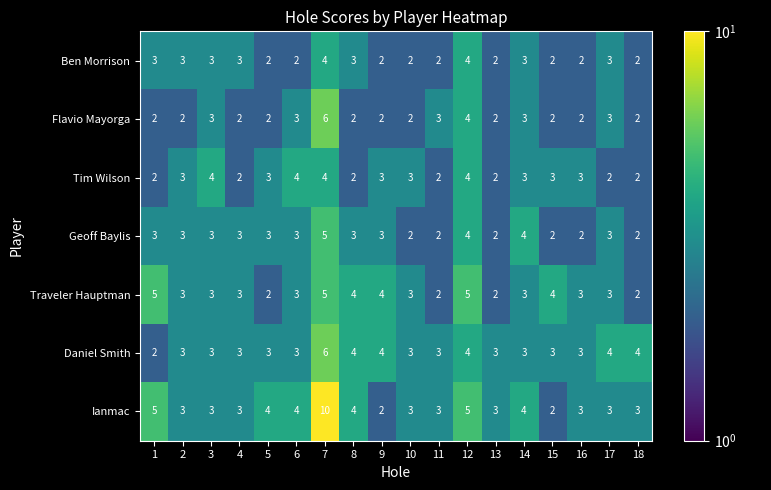

Which series has the largest total across all categories?

Ianmac